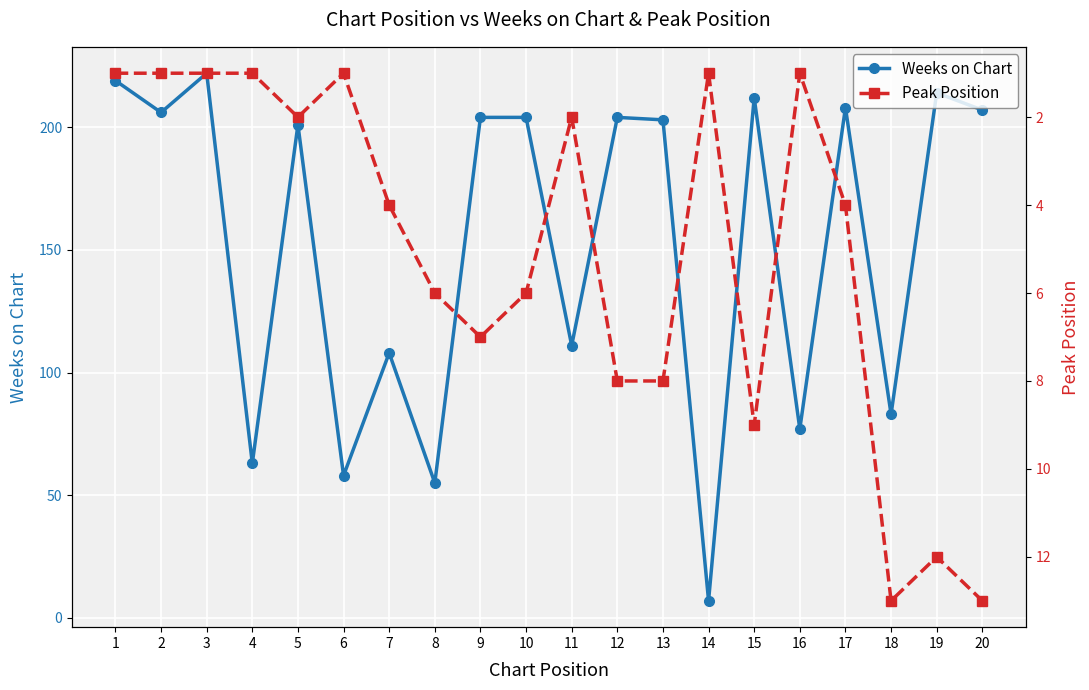

At which label is Weeks on Chart closest to 114?

11